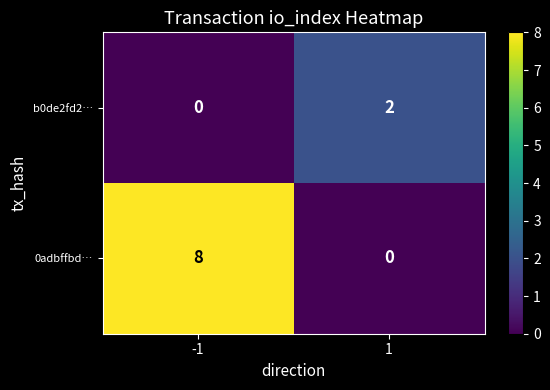

The b0de2fd2… series shows 0 at -1. True or false?

True